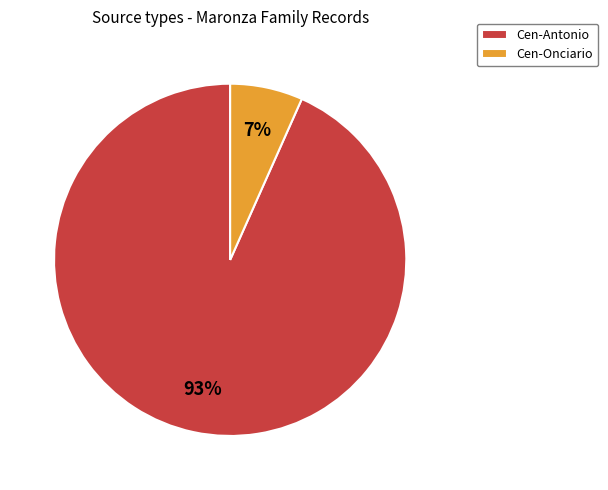

How many segments does this pie chart have?

2